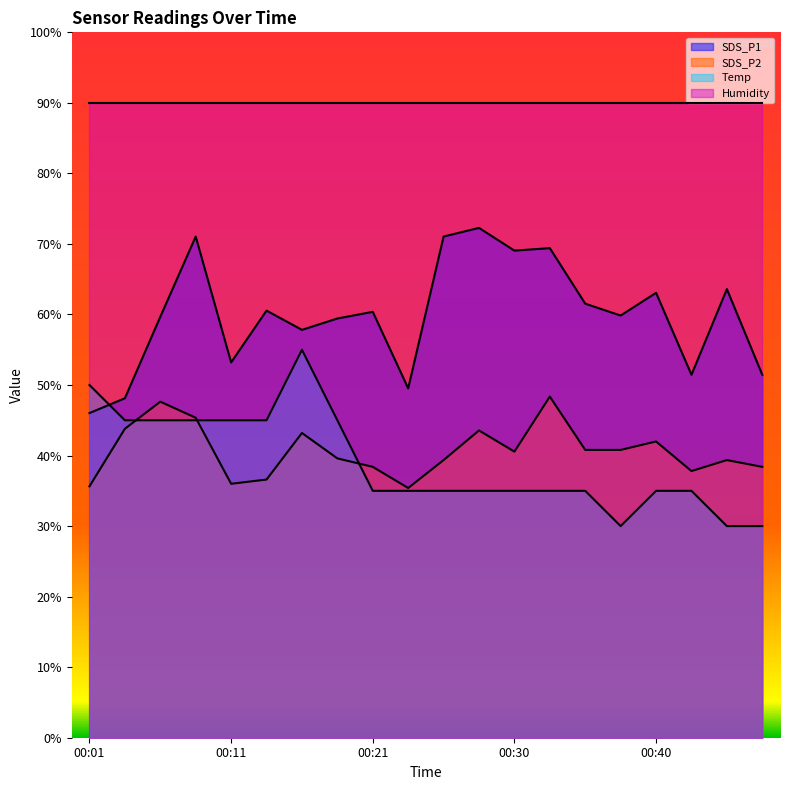

Which series has the largest total across all categories?

Humidity